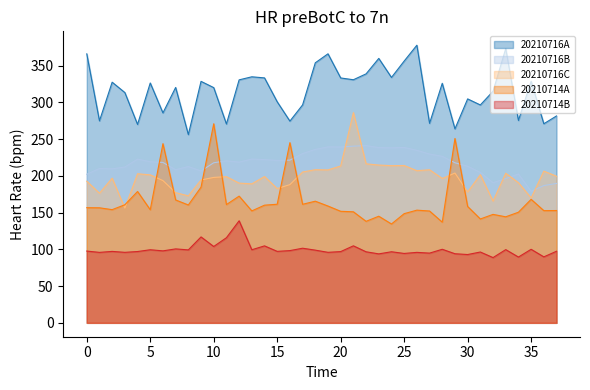

The value of 20210714B at 9 is 207.5. True or false?

False